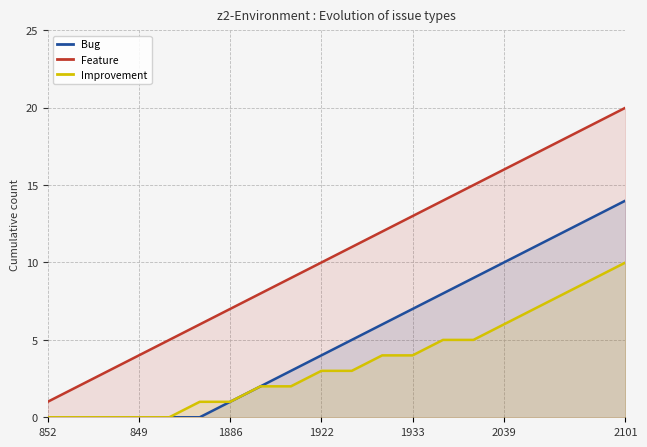

Which series has the largest total across all categories?

Feature